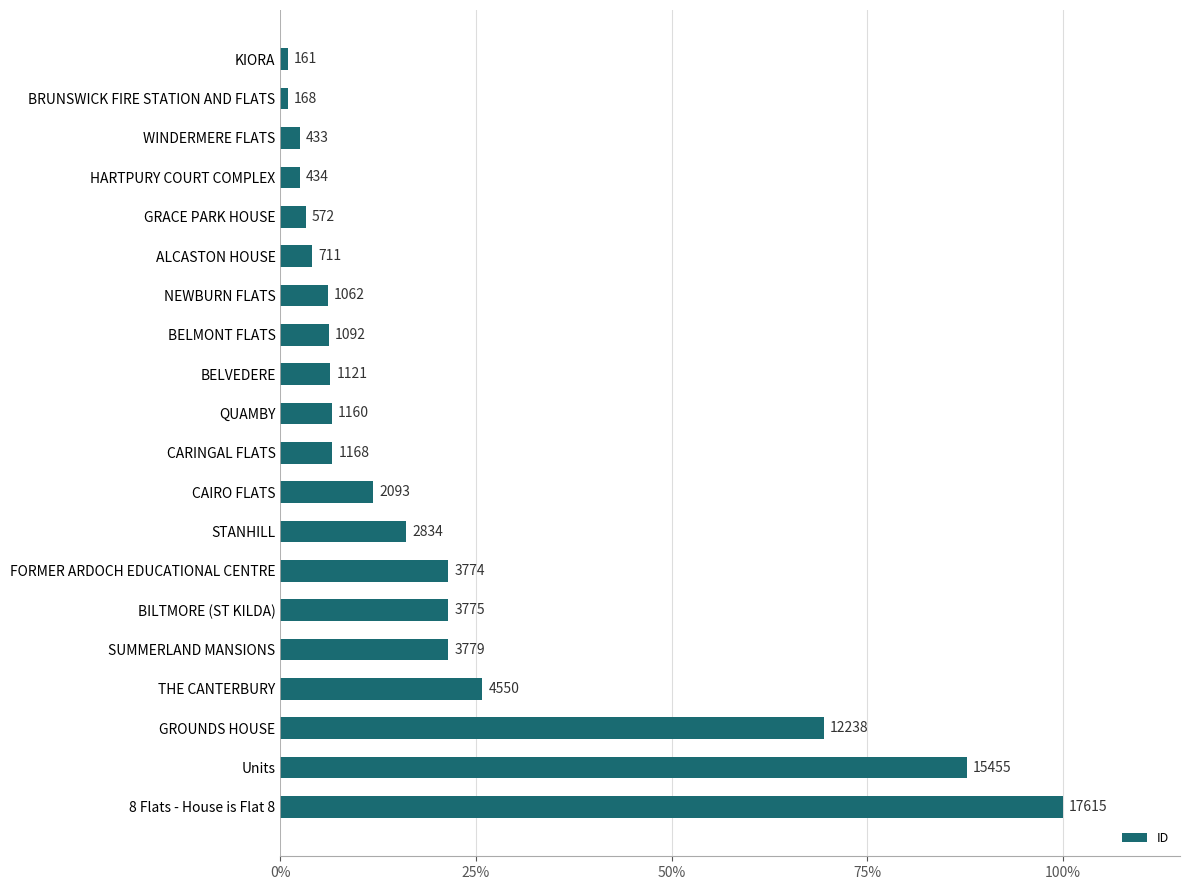

Does the chart contain any negative values?

No